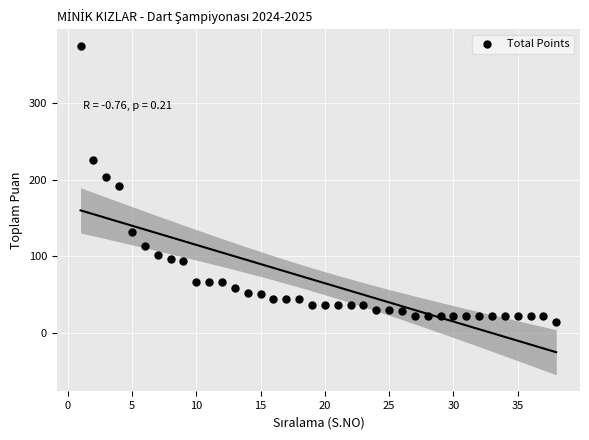

What is the range of Y values (max minus min)?

361